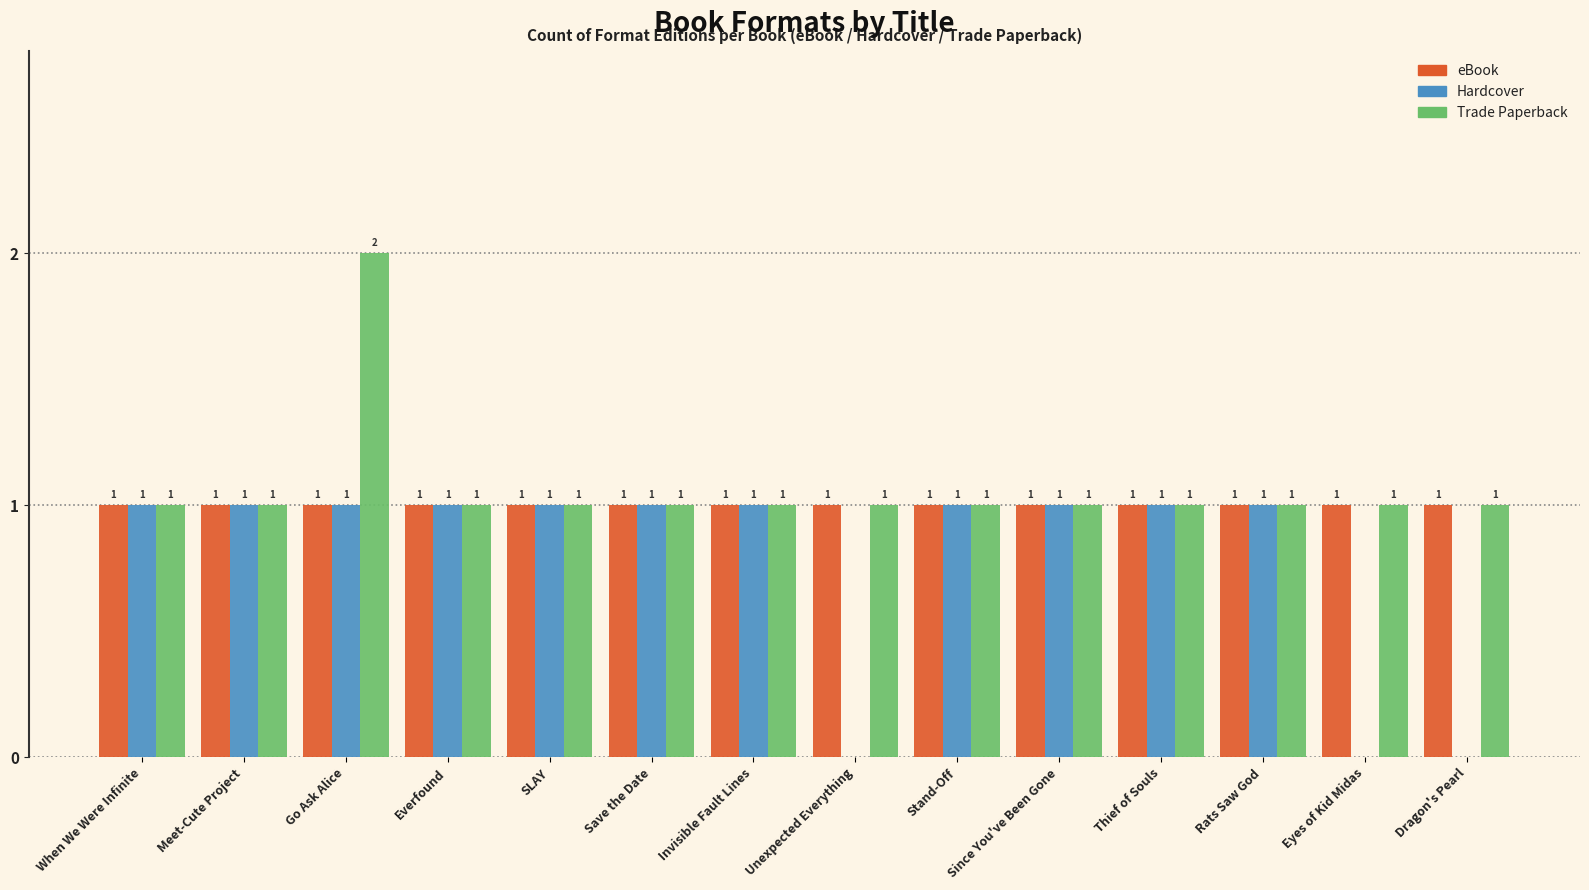

True or false: Trade Paperback has a value of 2 at Since You've Been Gone.

False